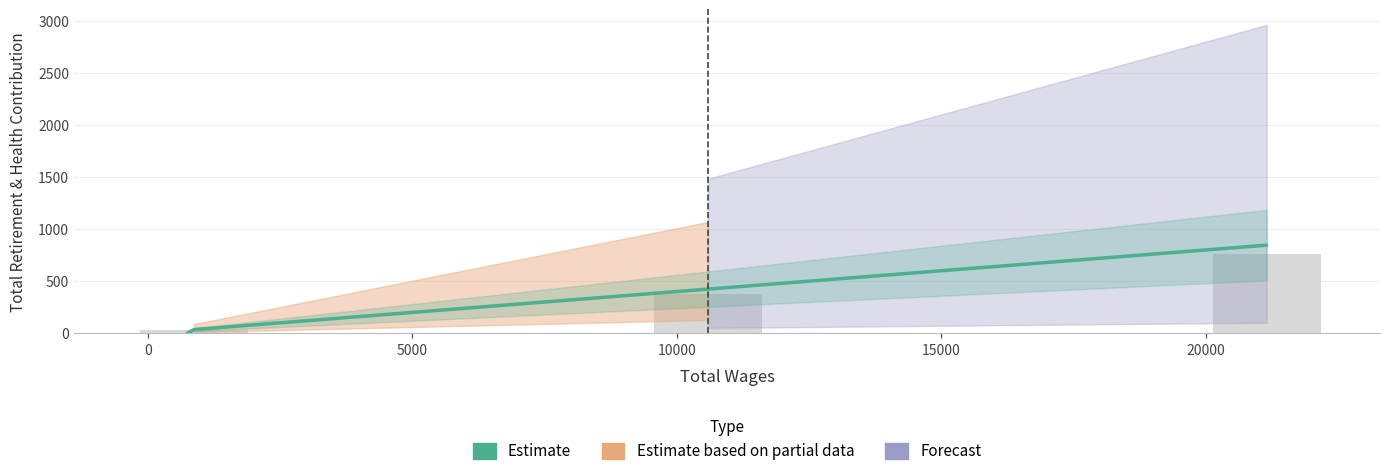

How many values are above zero?

3